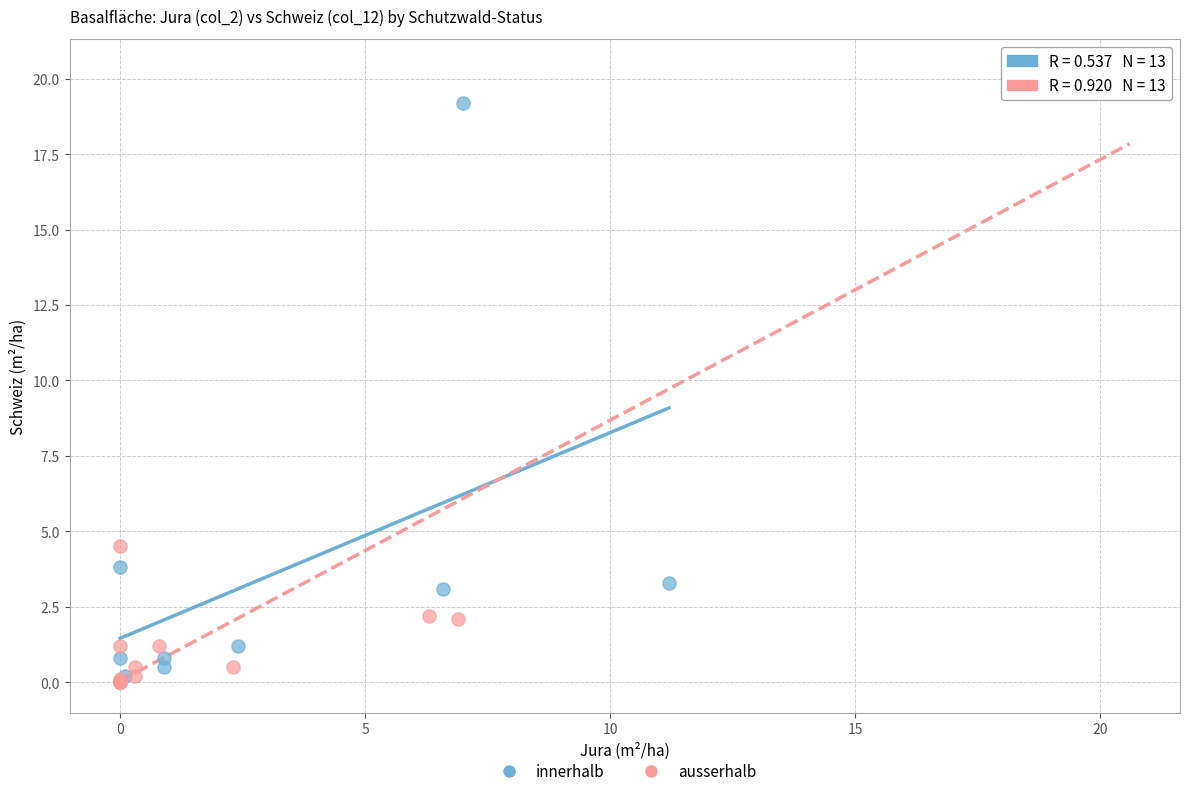

Which series has the largest Y range (max minus min)?

ausserhalb